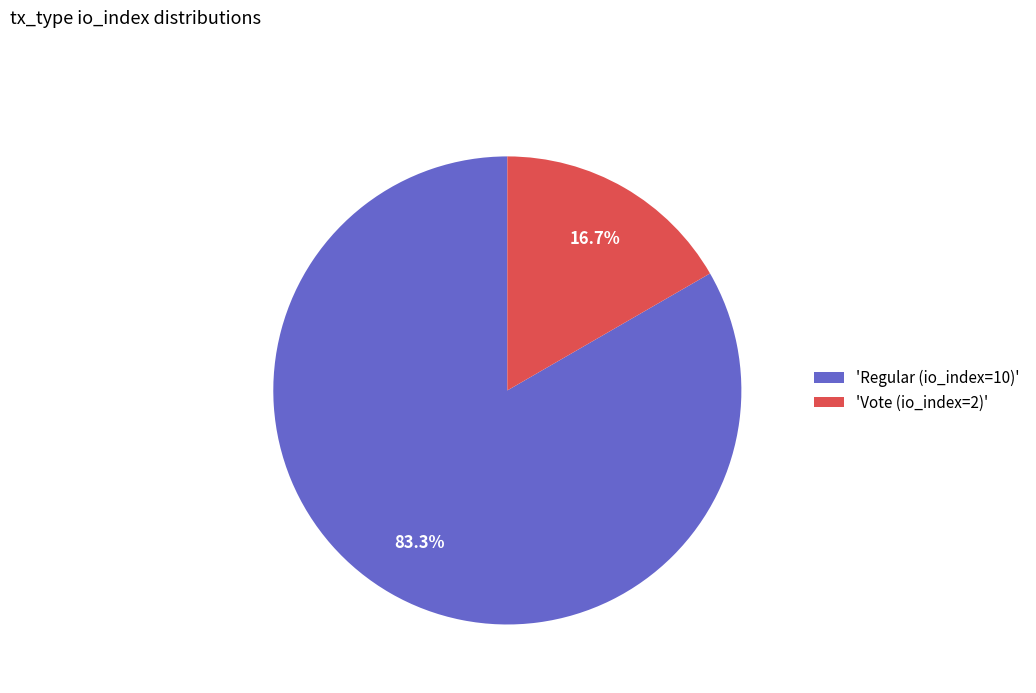

Count the number of slices in the pie.

2